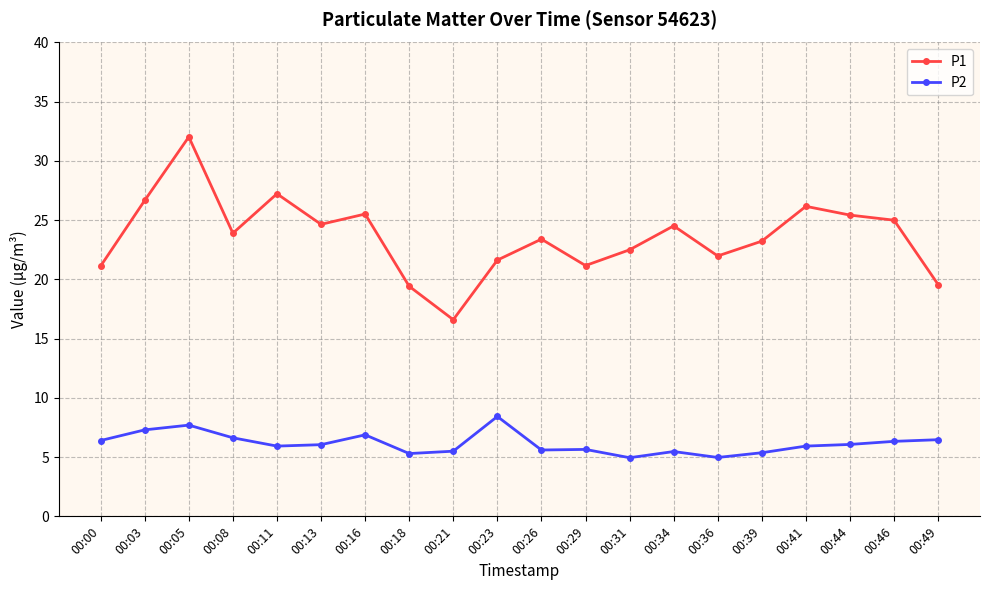

What is the value of the P2 point at the 4th from the left?

6.6